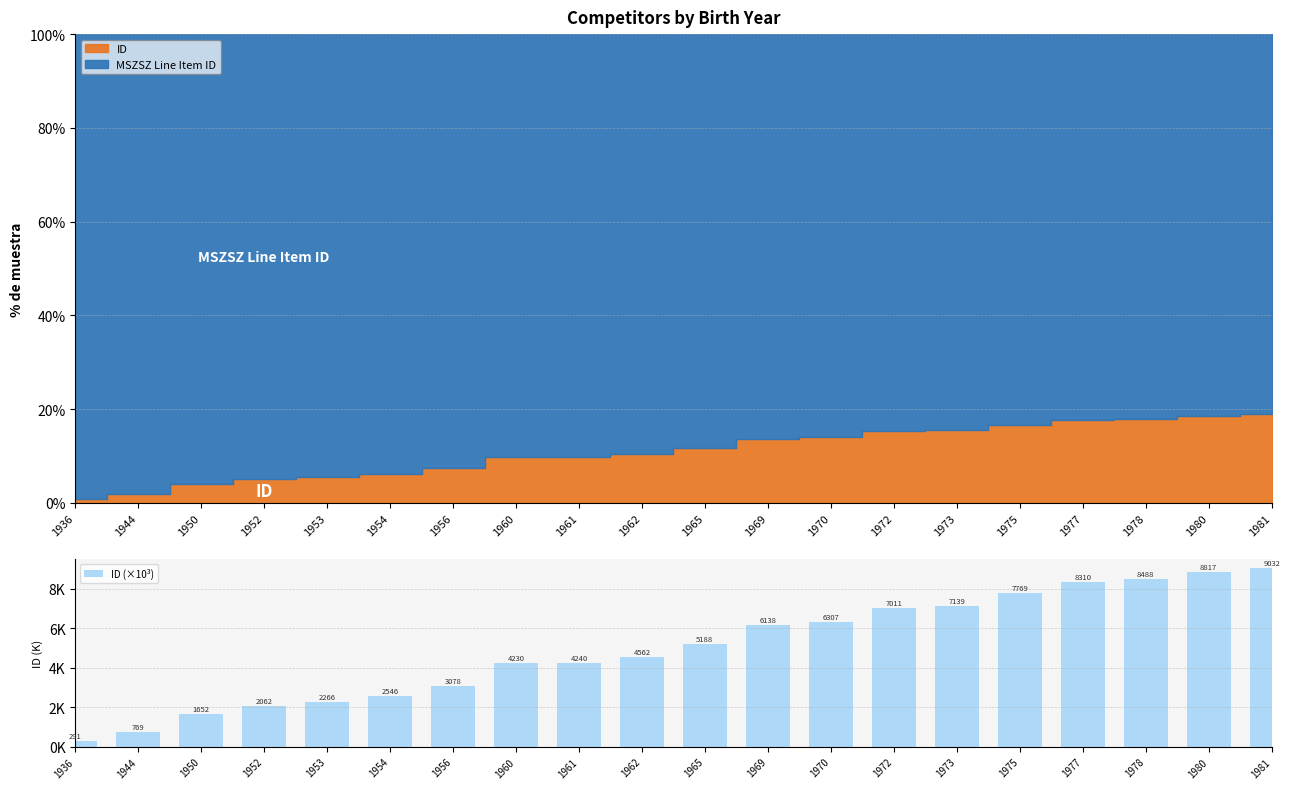

At which label does the data first exceed 5?

1965